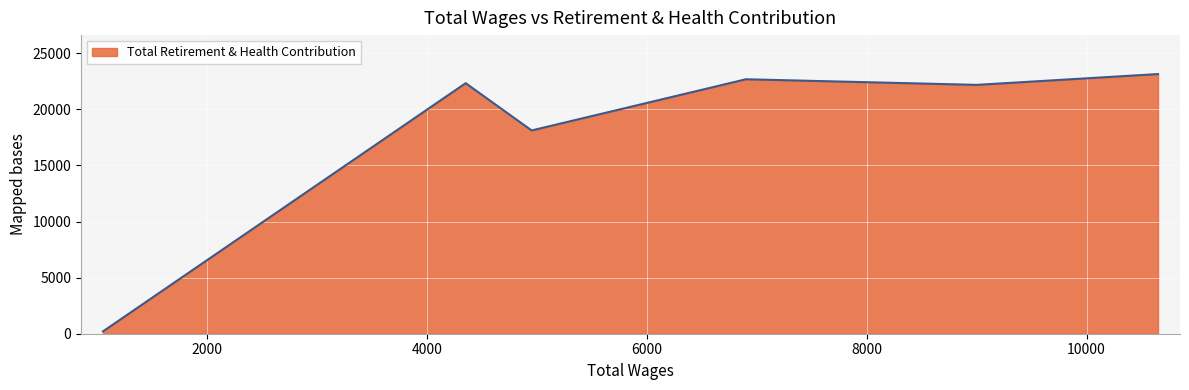

What is the smallest value displayed?

210